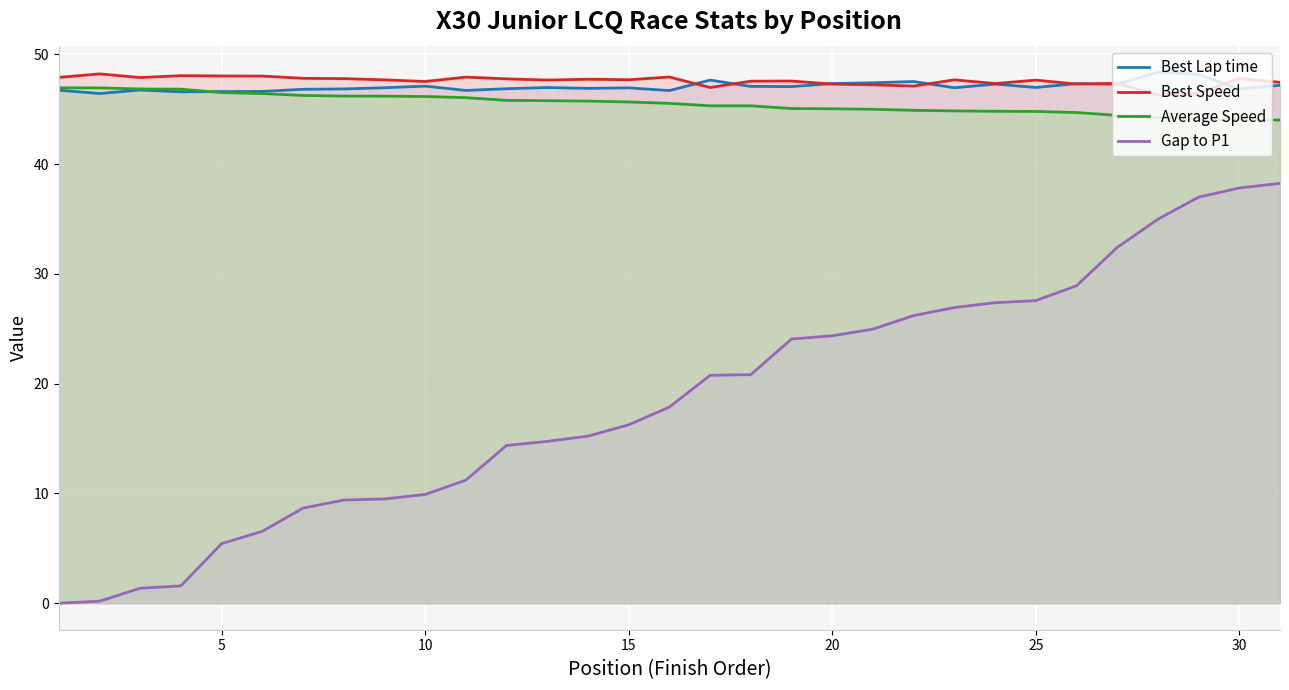

True or false: Best Speed and Gap to P1 intersect in this chart.

False